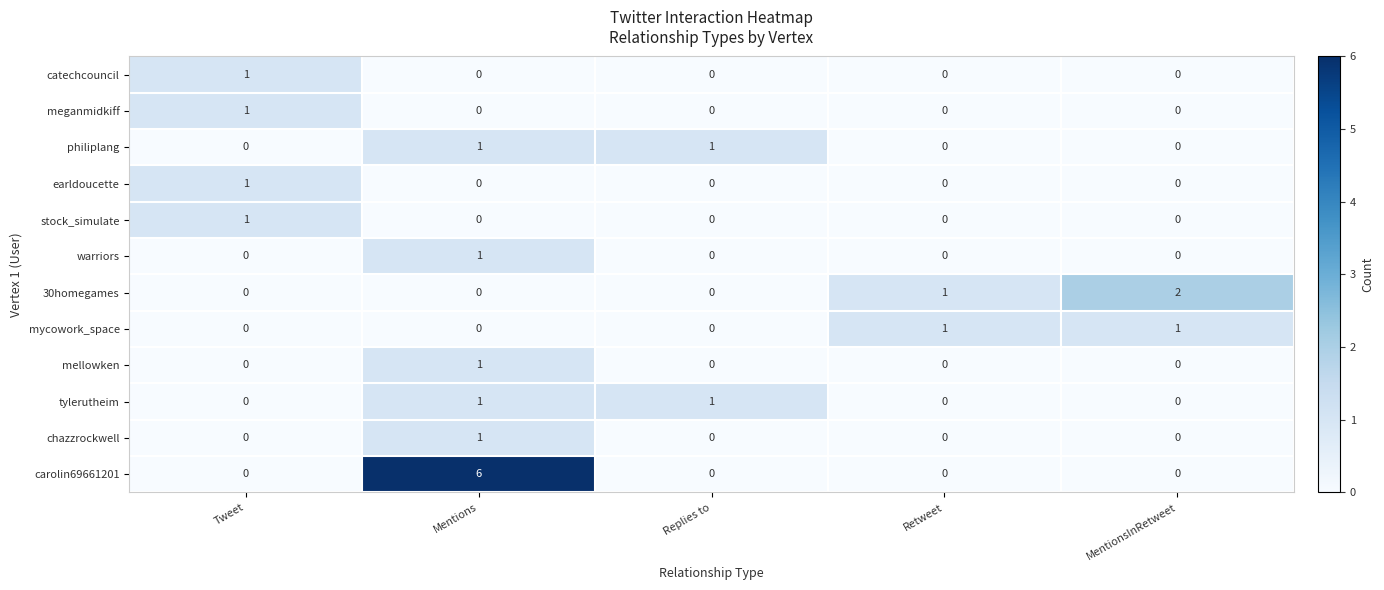

The warriors series shows 0 at Tweet. True or false?

True